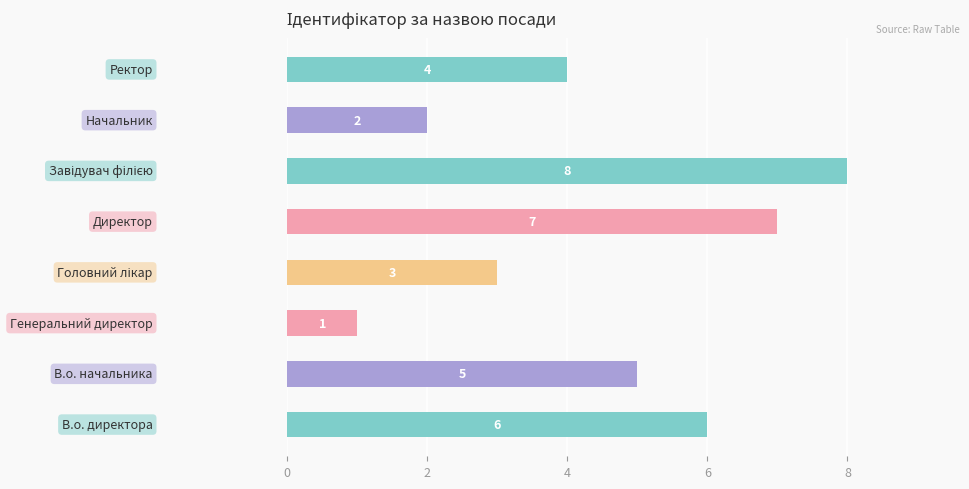

How many data points does each series have?

8